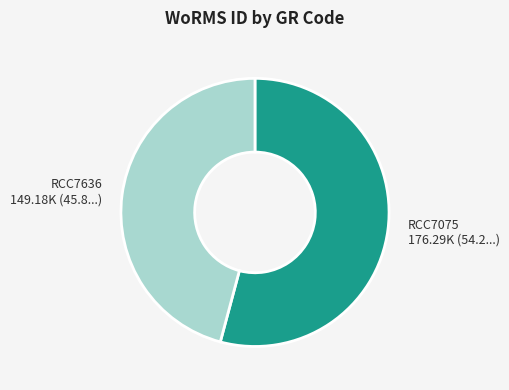

Combined, do RCC7075 and RCC7636 account for over 50%?

Yes